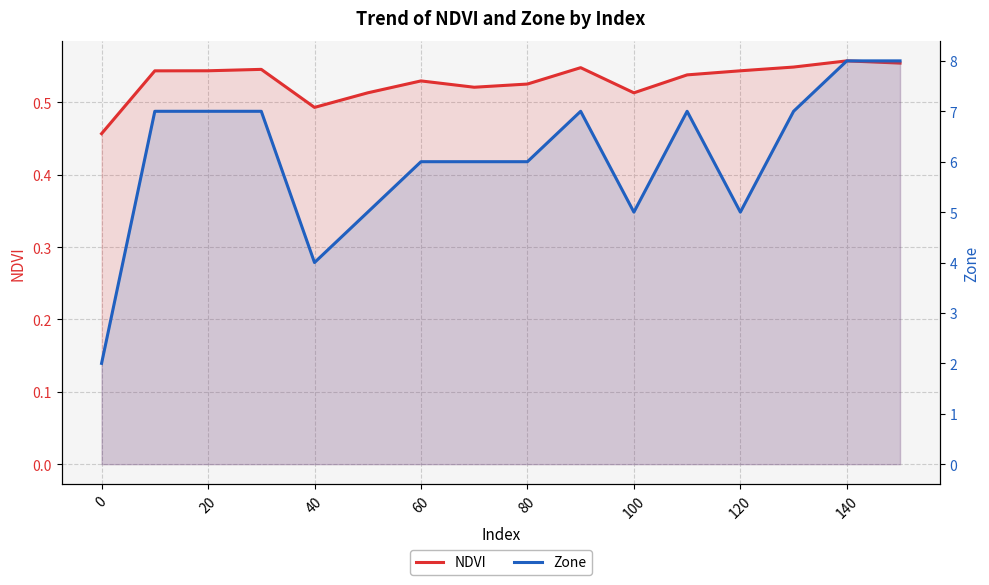

True or false: NDVI and Zone intersect in this chart.

False